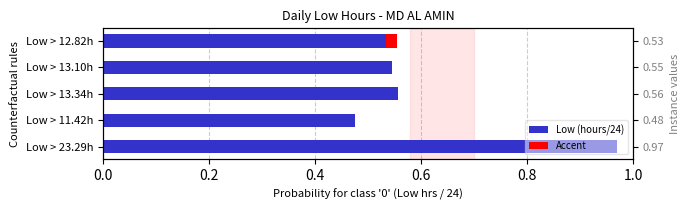

What is the smallest value displayed?

0.5